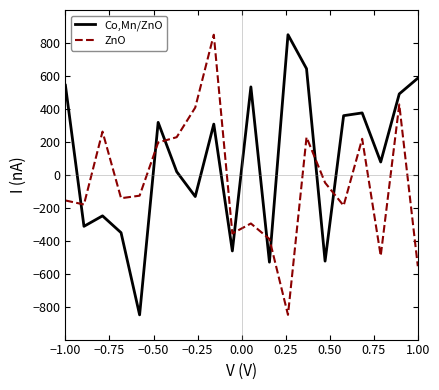

True or false: ZnO has more than 2 interior local peaks.

True